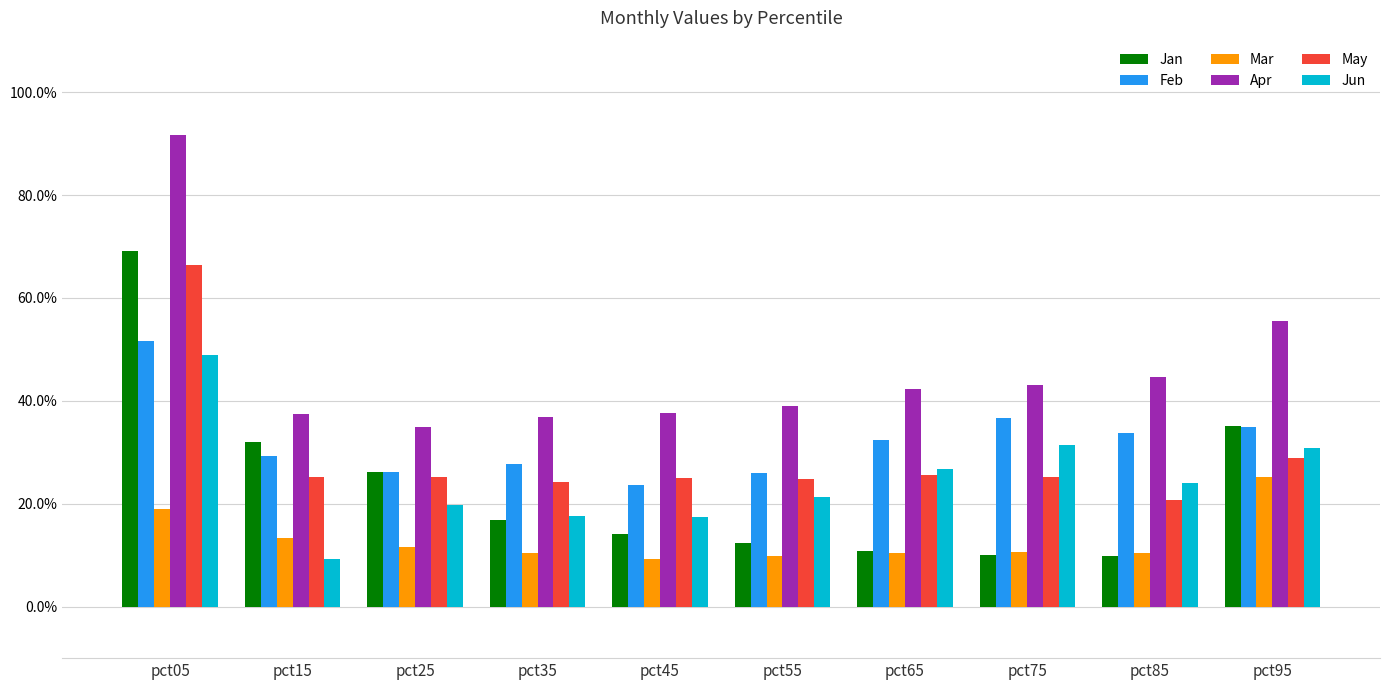

What are all the series names shown in the legend?

Jan, Feb, Mar, Apr, May, Jun